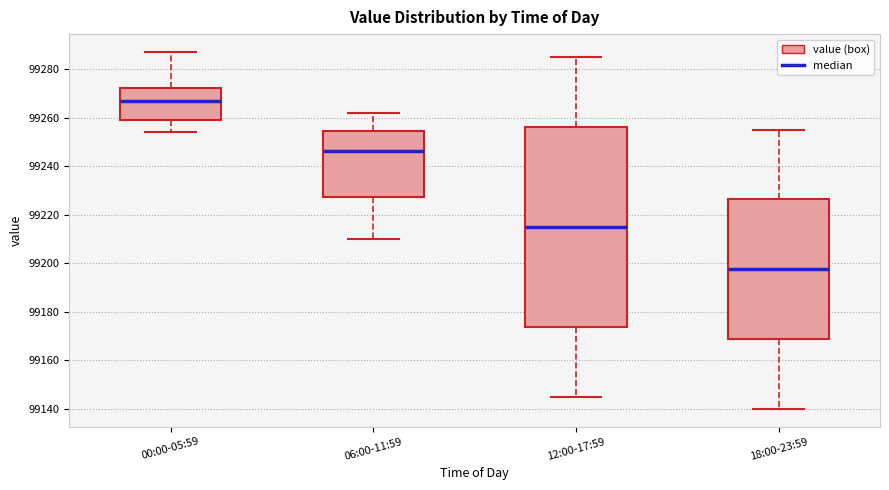

Where does the upper whisker of the box for 00:00-05:59 end on the y-axis? The values are not printed on the chart, so give them approximately, as read against the axis.

99288